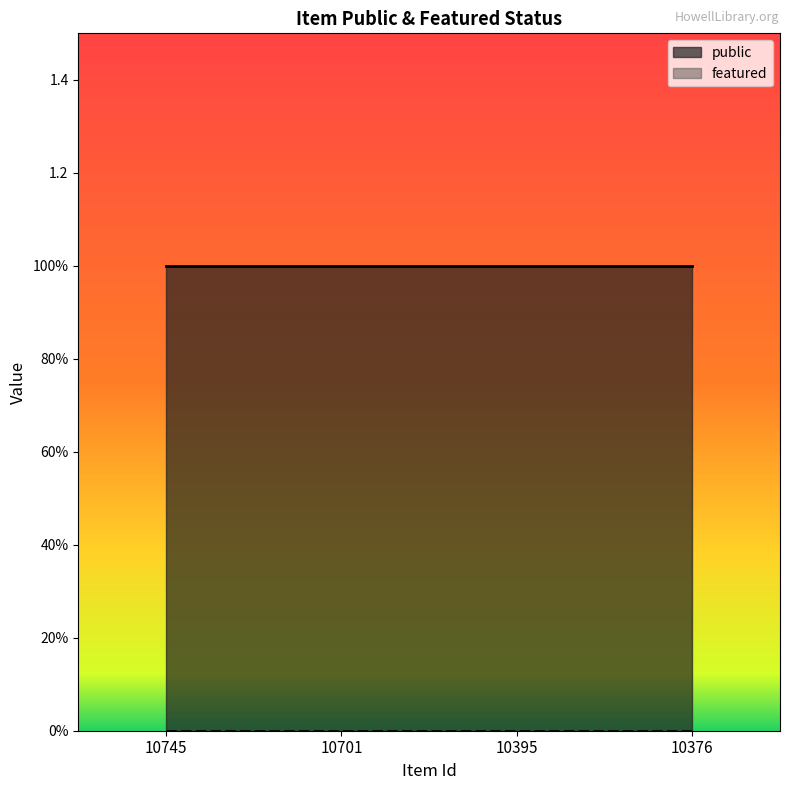

Between 10701 and 10376, which is larger?

10701